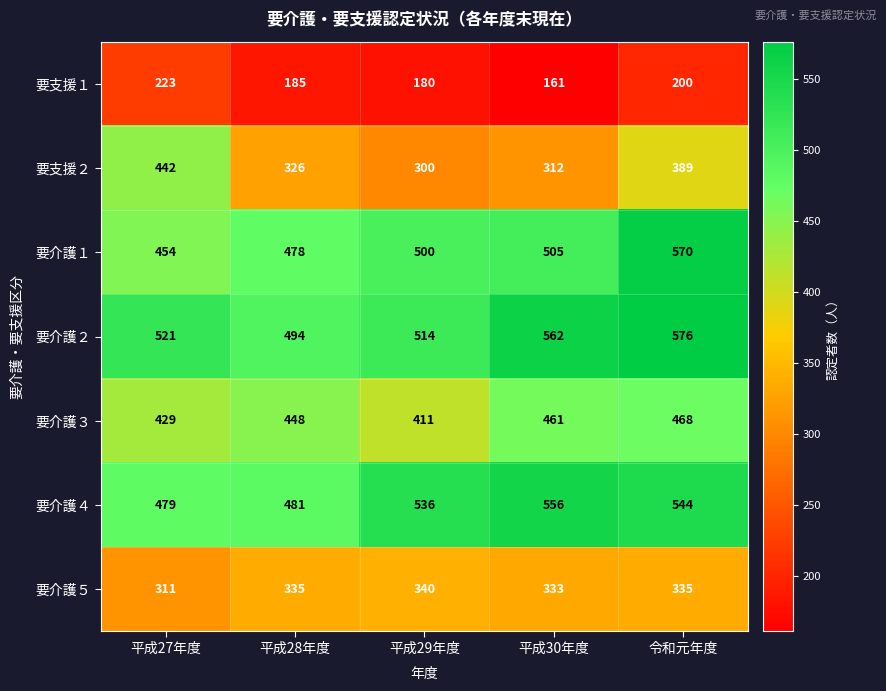

How many distinct data groups are displayed?

7